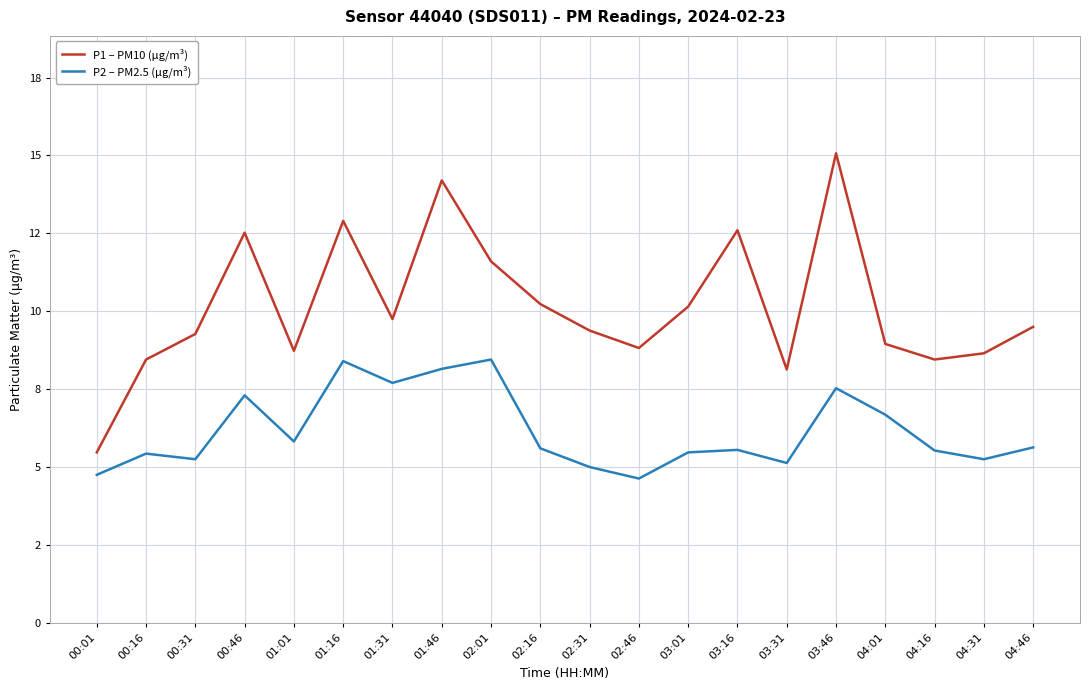

How many interior local peaks does the P1 – PM10 (µg/m³) series have?

5